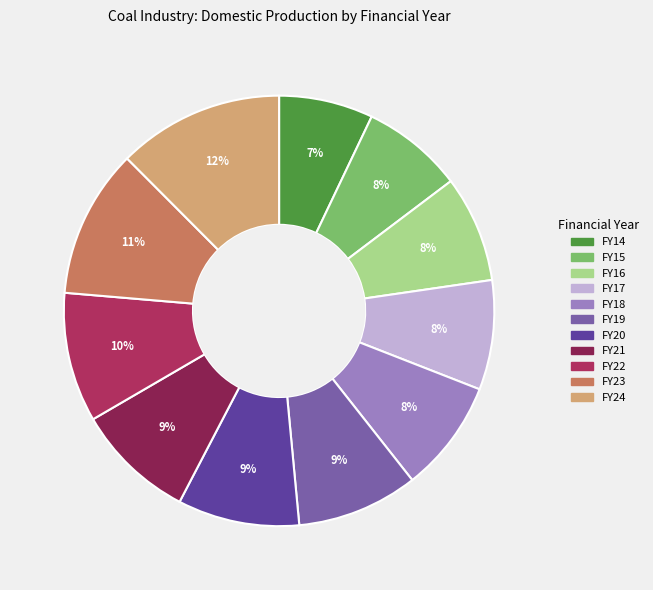

To the nearest percent, what portion does FY22 represent?

10%